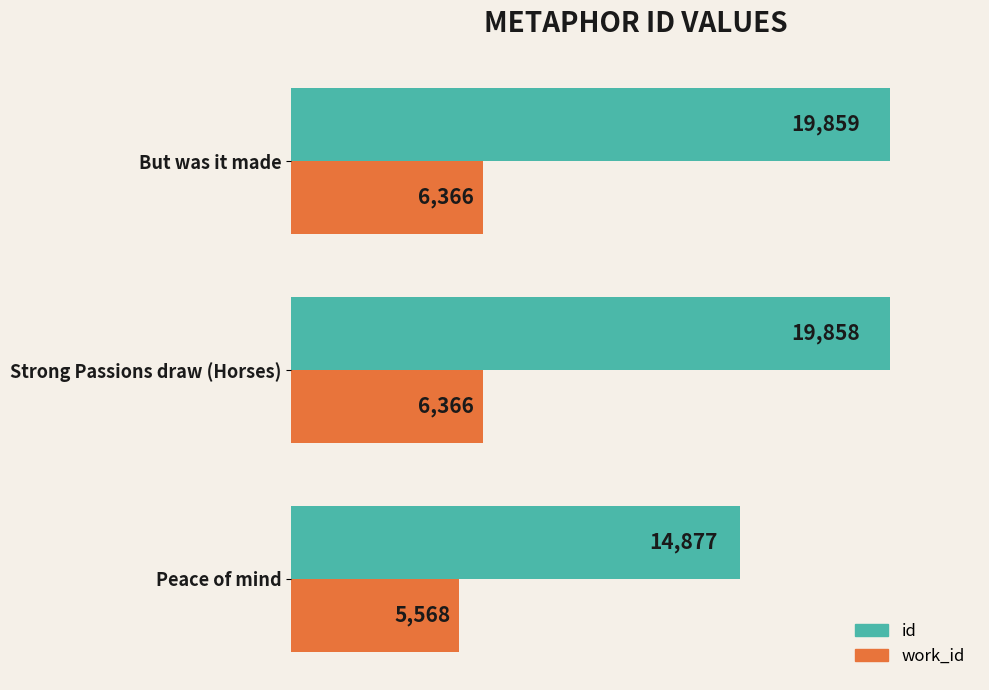

What value does the id series have at Strong Passions draw (Horses), to the nearest 10?

19860